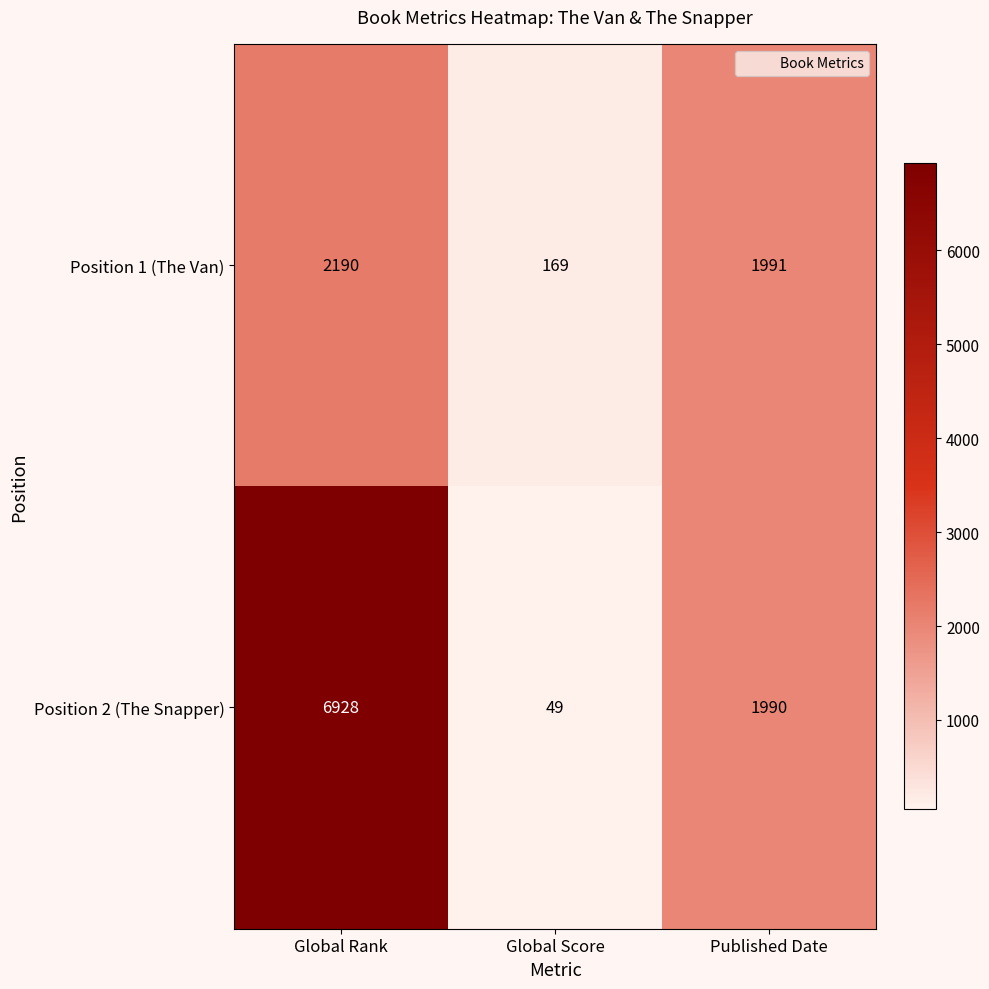

What is the total value across all series at Global Rank?

9118